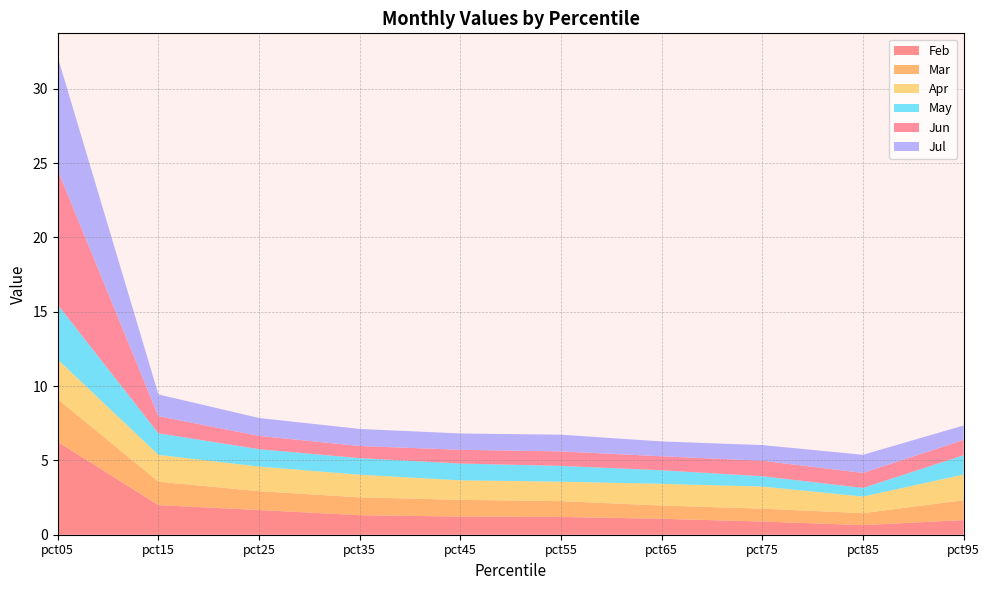

Reading right to left, what are all the values shown in this chart?

Feb: 1.0	0.6	0.9	1.1	1.2	1.2	1.3	1.7	2.0	6.2
Mar: 1.3	0.8	0.9	0.9	1.1	1.1	1.2	1.3	1.6	2.9
Apr: 1.7	1.1	1.5	1.5	1.3	1.3	1.5	1.7	1.8	2.7
May: 1.3	0.6	0.7	0.9	1.1	1.1	1.1	1.2	1.5	3.7
Jun: 1.0	1.0	1.0	0.9	1.0	0.9	0.8	0.9	1.2	9.1
Jul: 1.0	1.2	1.1	1.0	1.1	1.1	1.1	1.2	1.5	7.6